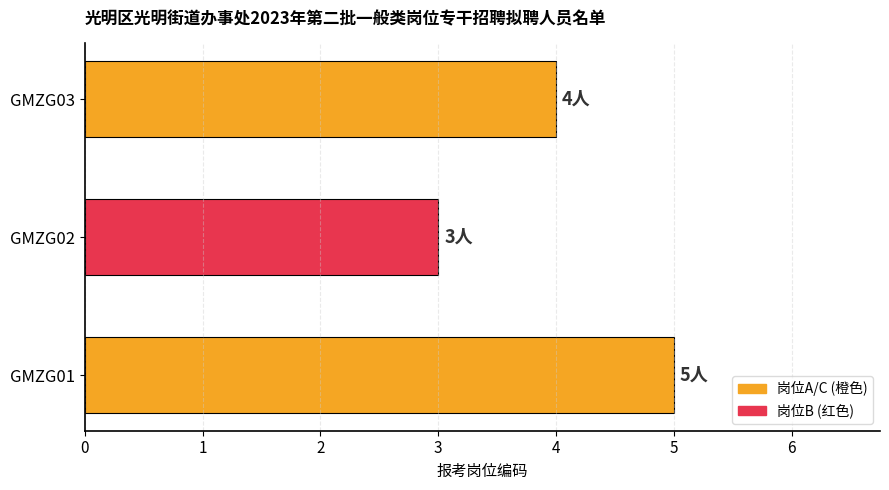

How many bars are there in total?

3